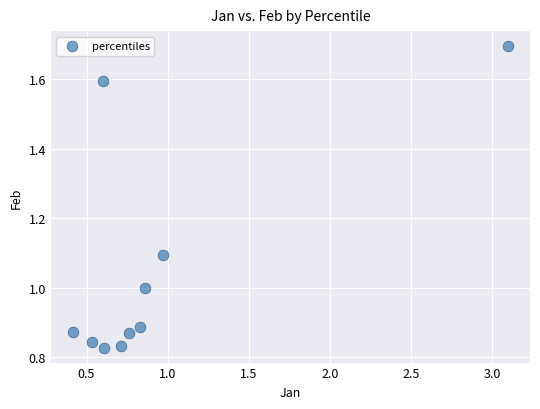

What is the average Y value?

1.1